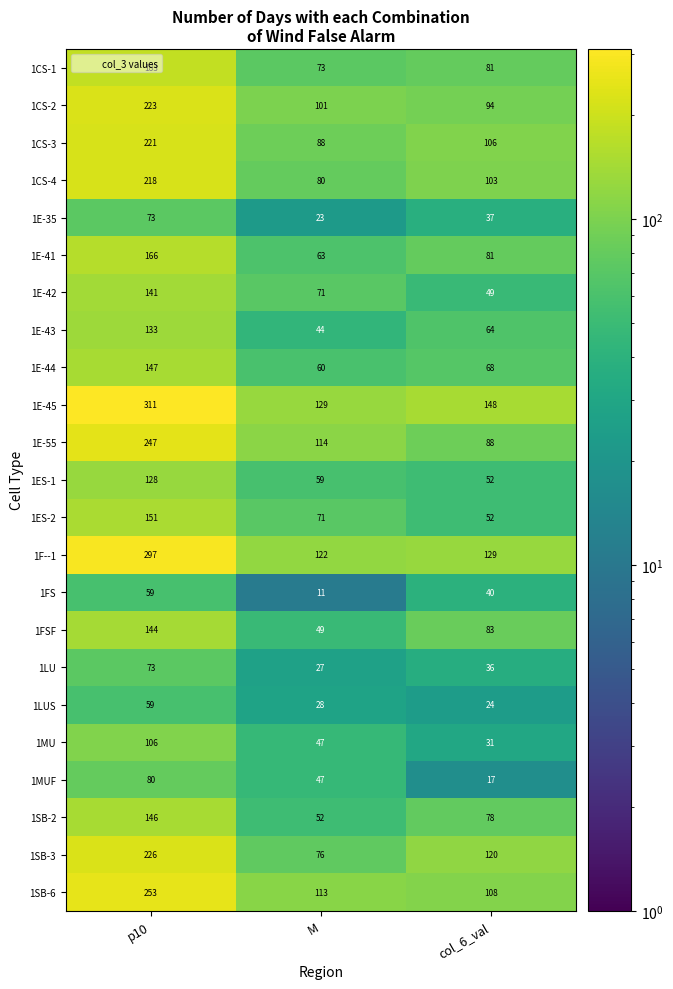

What is the spread (max minus min) of values at col_6_val?

131